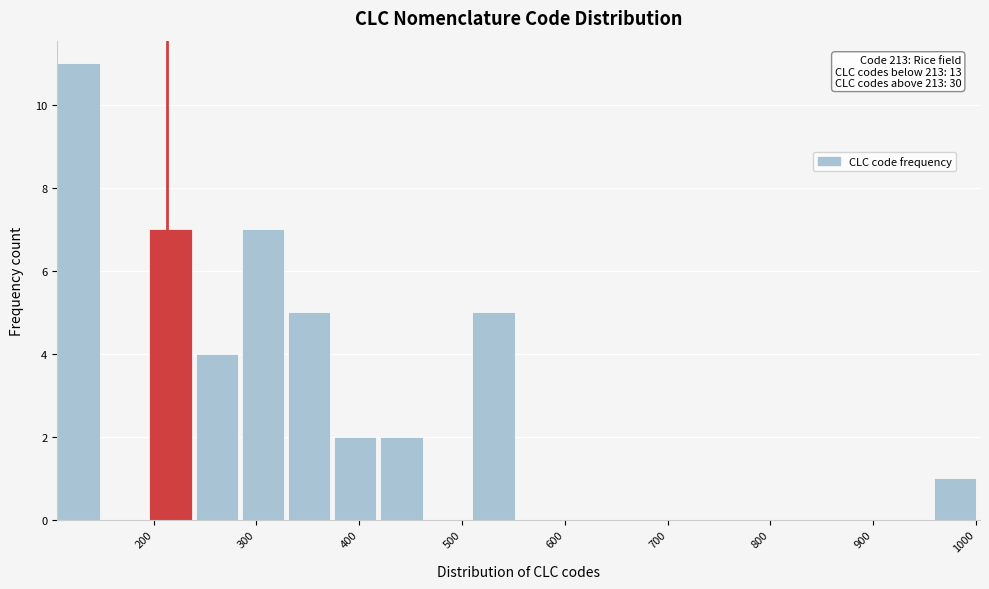

Over which range of the x-axis is the bar tallest?

110 to 150